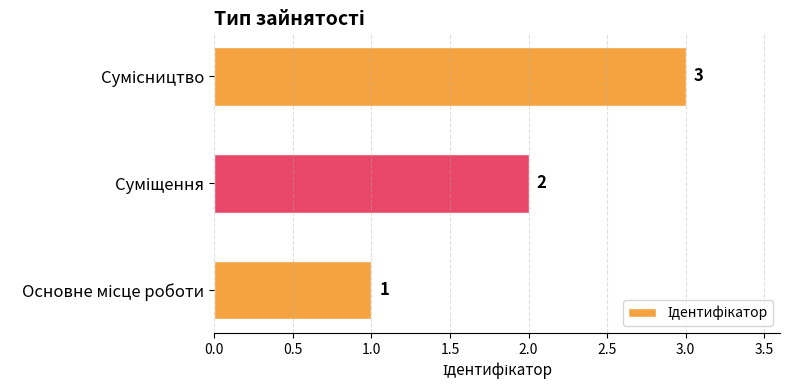

Count the values in the range 1 to 3.

3